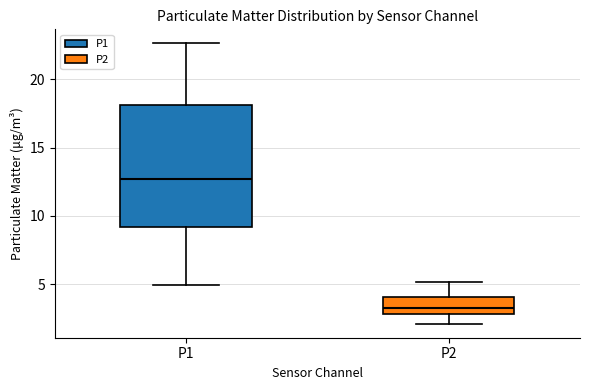

Reading left to right, read every box against the y-axis: the position of its median line, the range the box covers, and the ends of its whiskers. The values are not printed on the chart, so give them approximately, as read against the axis.

P1: median 12.5, box 9.0 to 18.0, whiskers 5.0 to 22.5
P2: median 3.0 (just above the box's lower edge), box 3.0 to 4.0, whiskers 2.0 to 5.0